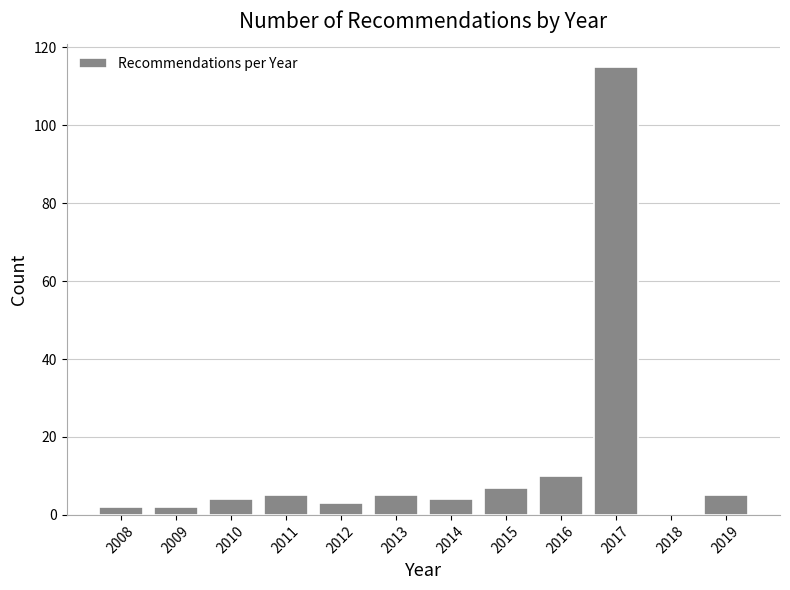

Reading left to right, extract all data points from this chart.

2008=2	2009=2	2010=4	2011=5	2012=3	2013=5	2014=4	2015=7	2016=10	2017=115	2018=0	2019=5